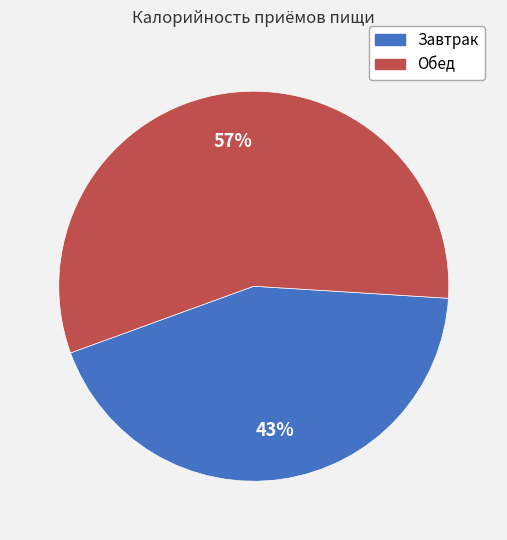

Do Завтрак and Обед together represent more than half of the pie?

Yes